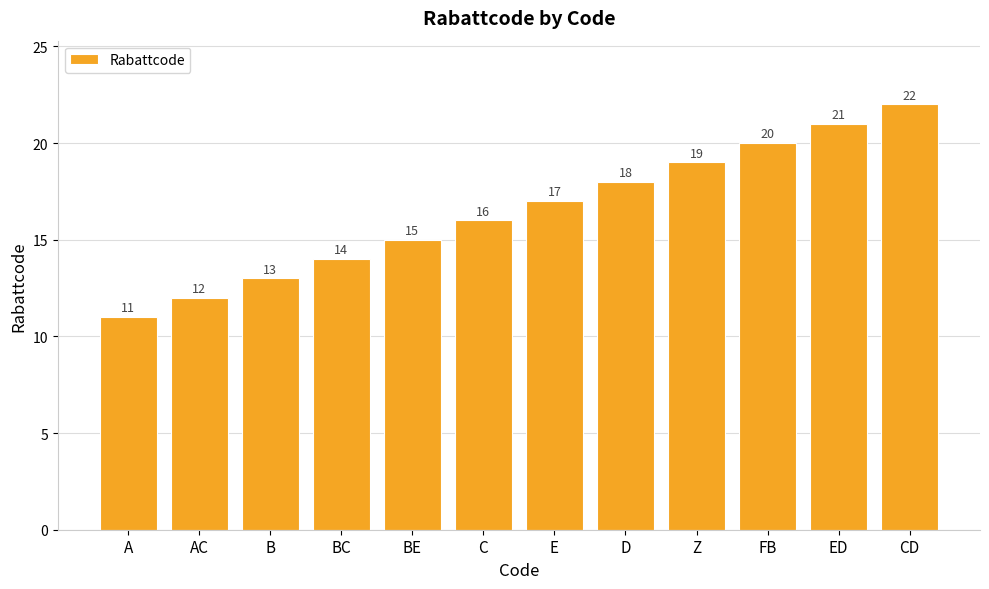

Approximately how many times larger is the value at D compared to AC?

1.5